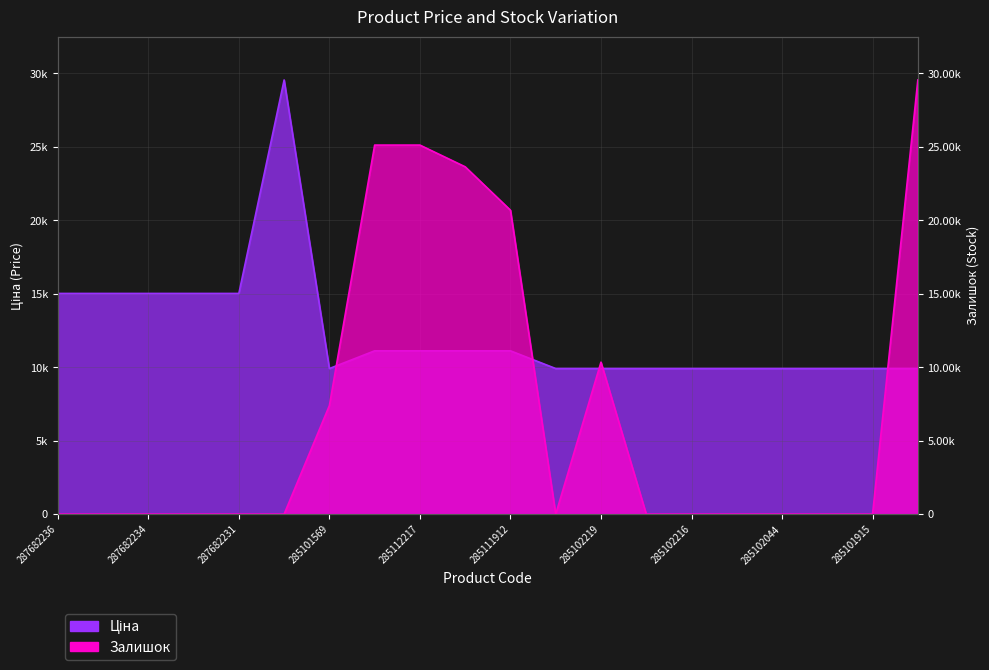

Where is the first local maximum for Ціна?

287702232